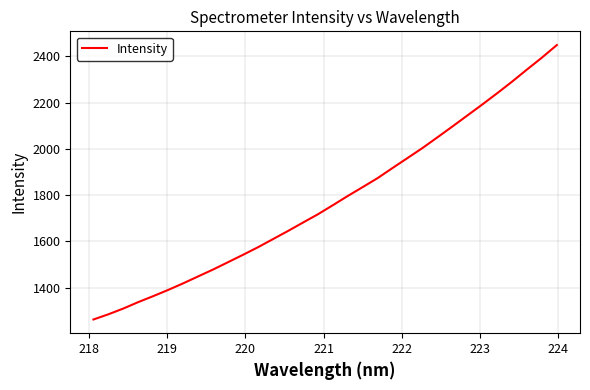

What is the difference between the maximum and minimum values?

1186.5